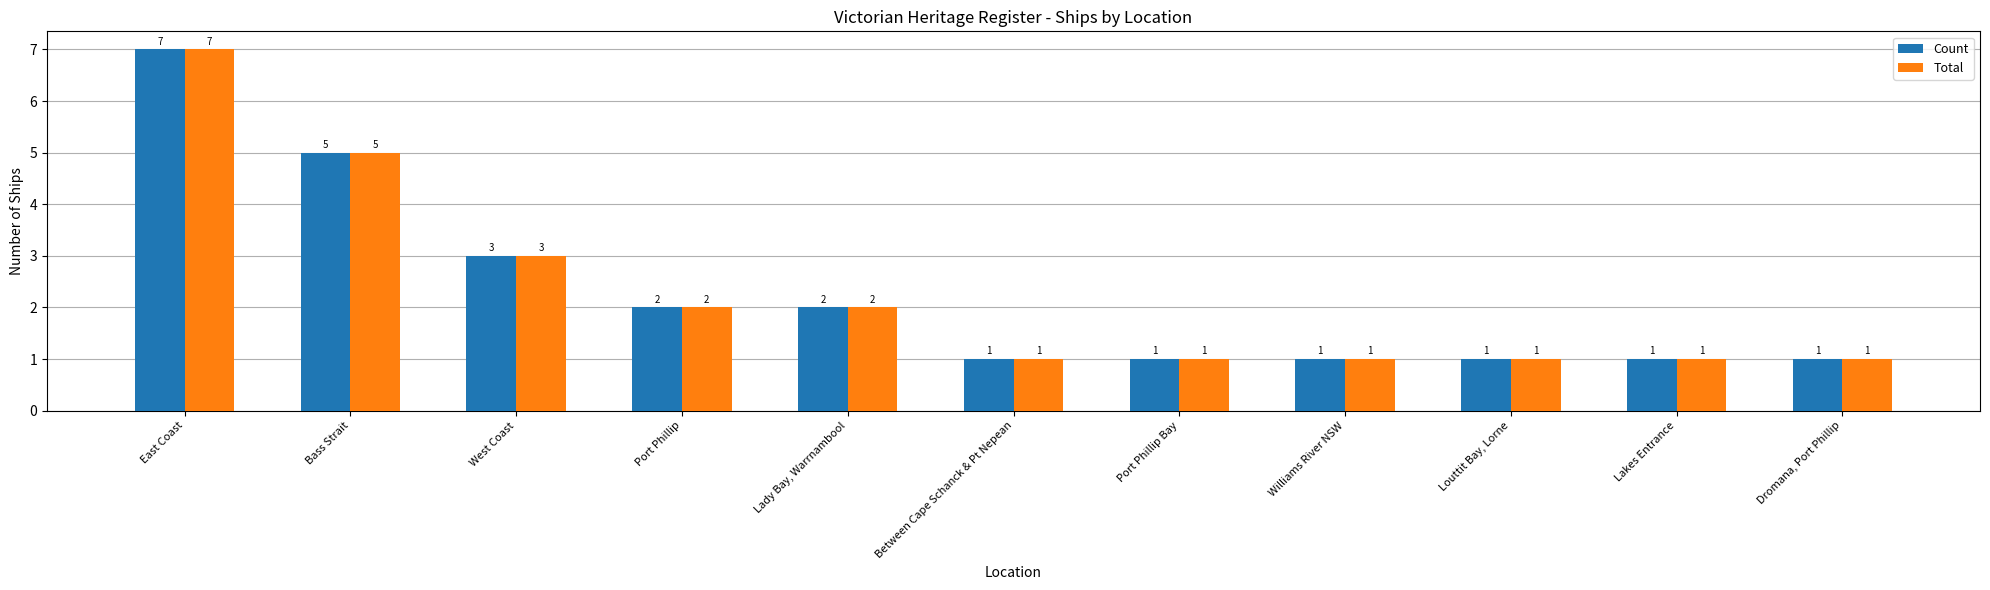

At which category is the sum across all series the highest?

East Coast